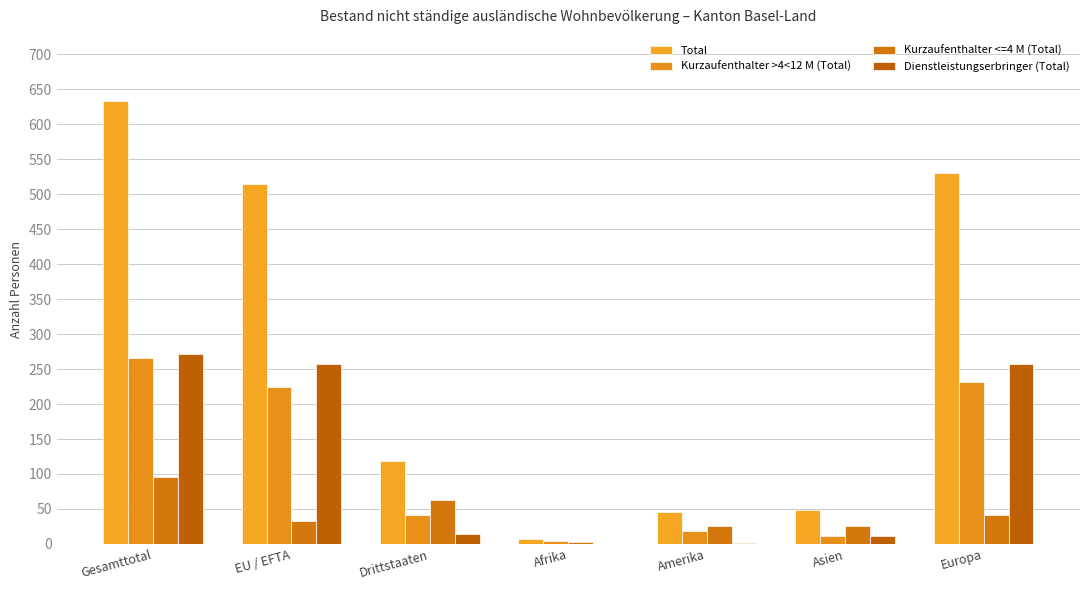

At which label does Kurzaufenthalter >4<12 M (Total) first exceed 41?

Gesamttotal